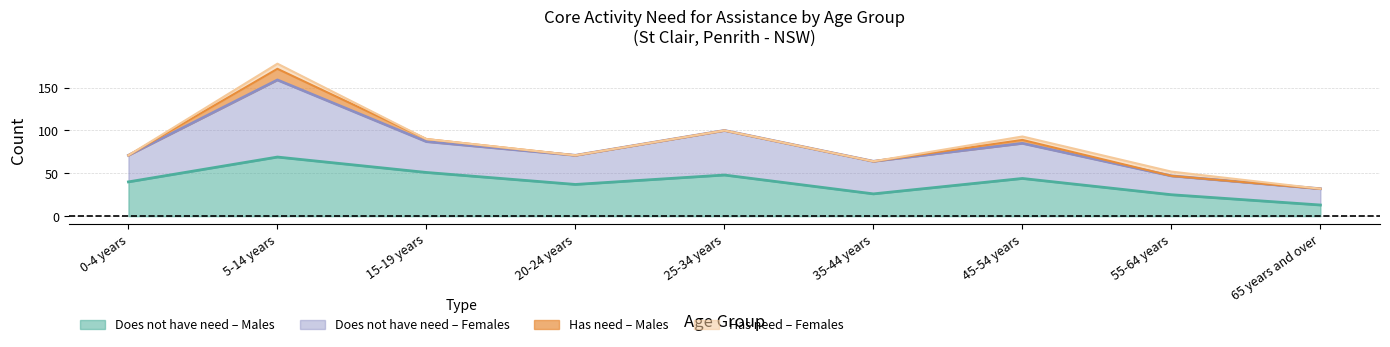

What is the approximate value of Does not have need - Females at 5-14 years, to the nearest 5?

90